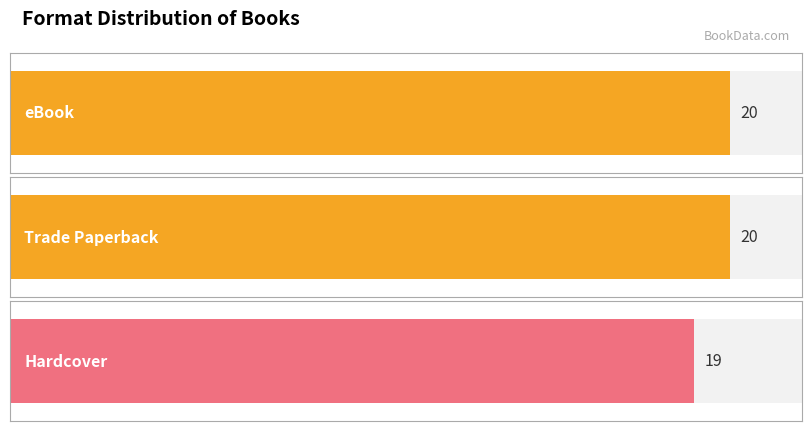

Count the number of data series in this chart.

1